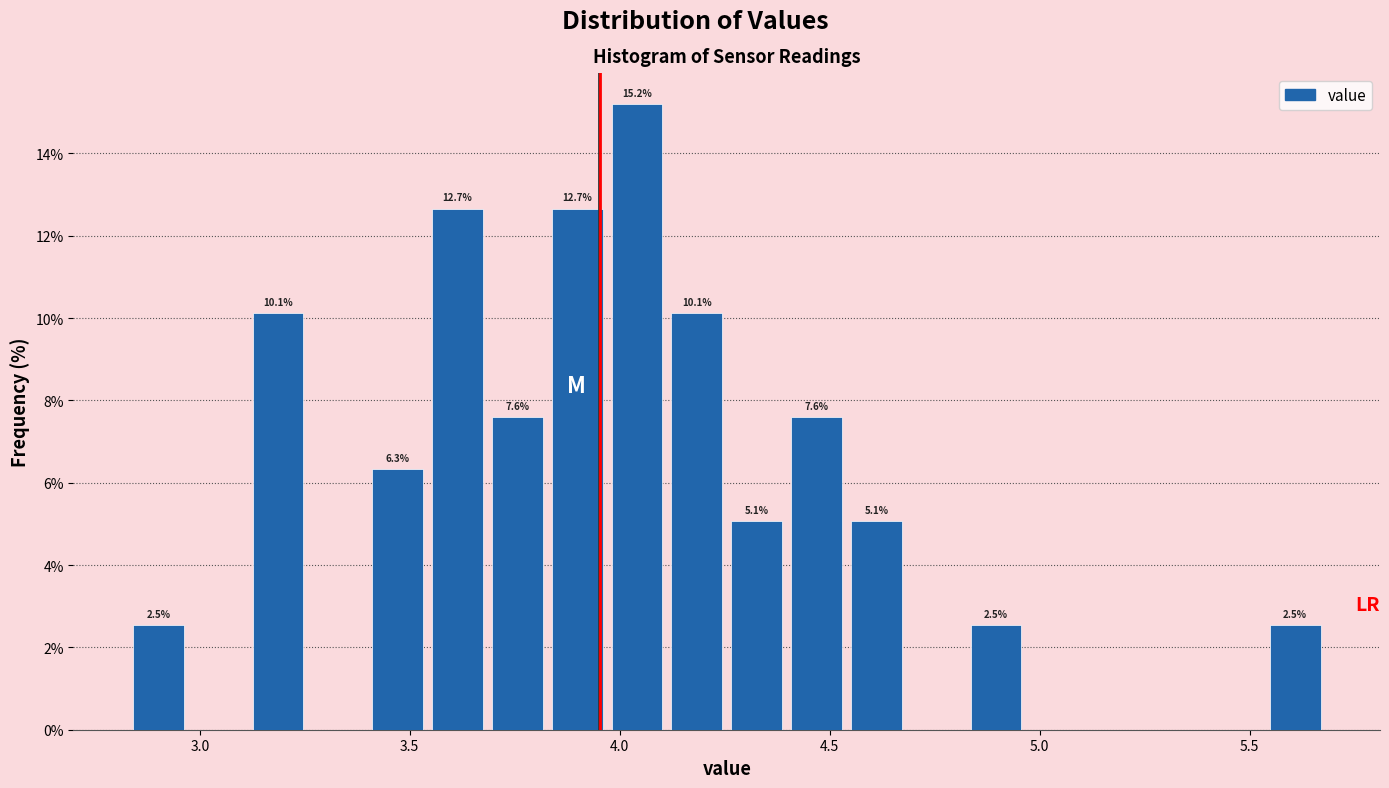

Read against the x-axis, roughly where is the centre of the tallest bar?

4.05